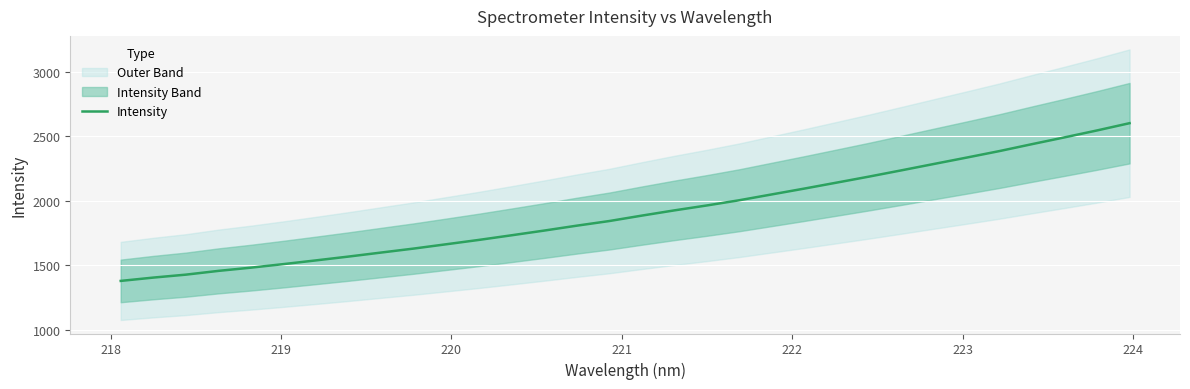

What is the maximum value for Intensity?

2601.0